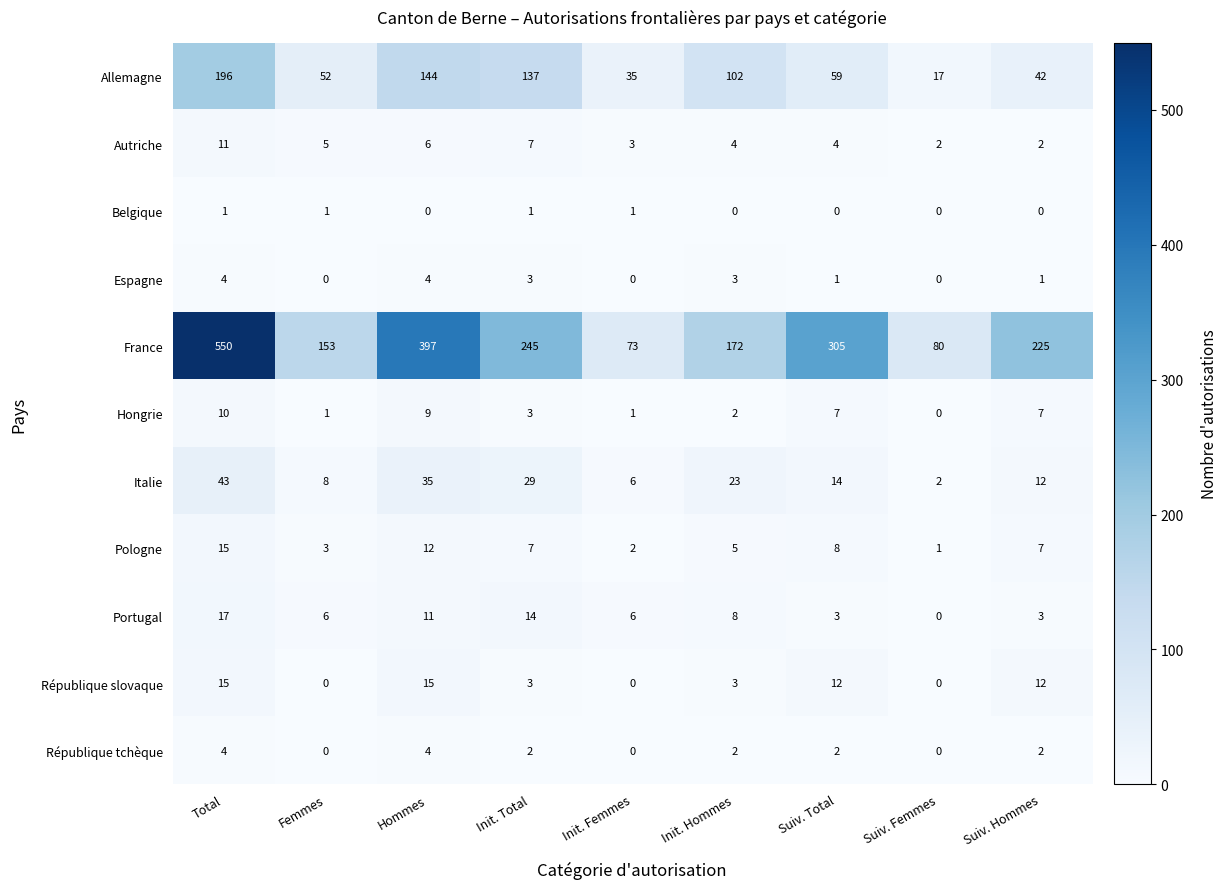

What is the maximum value shown in the chart?

550